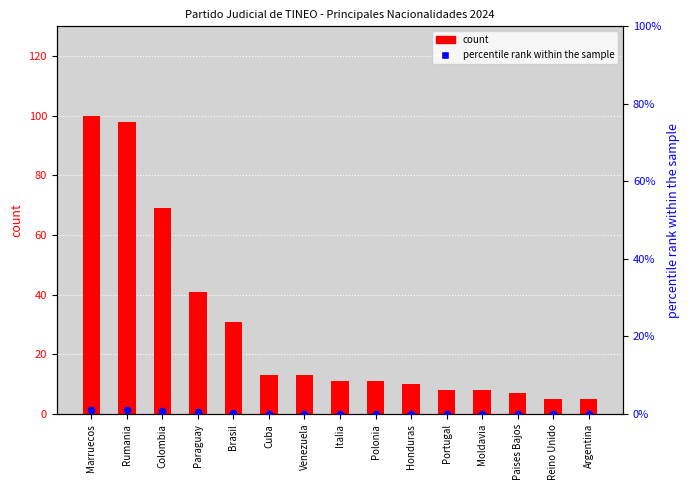

What is the total value across all series at Paraguay?

41.4